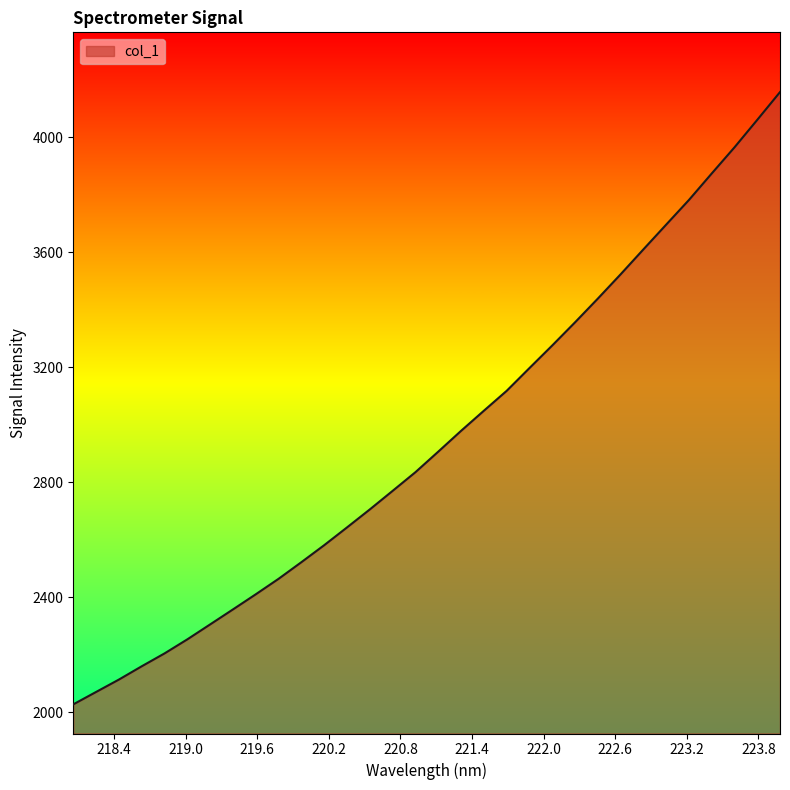

What is the greatest value displayed?

4157.7